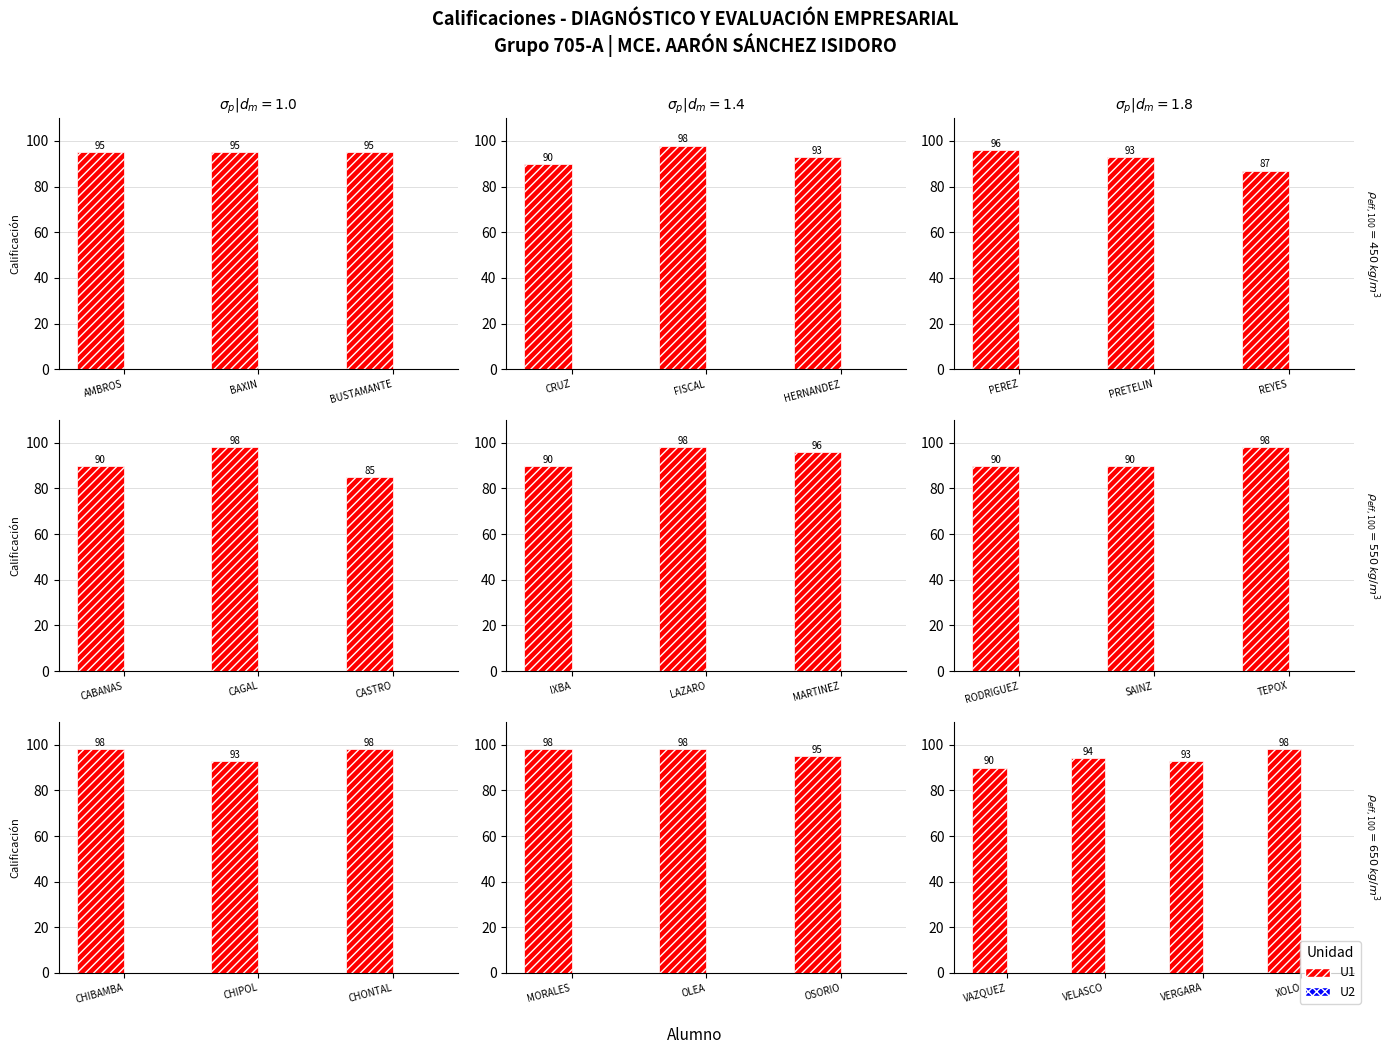

Are the bars horizontal?

No